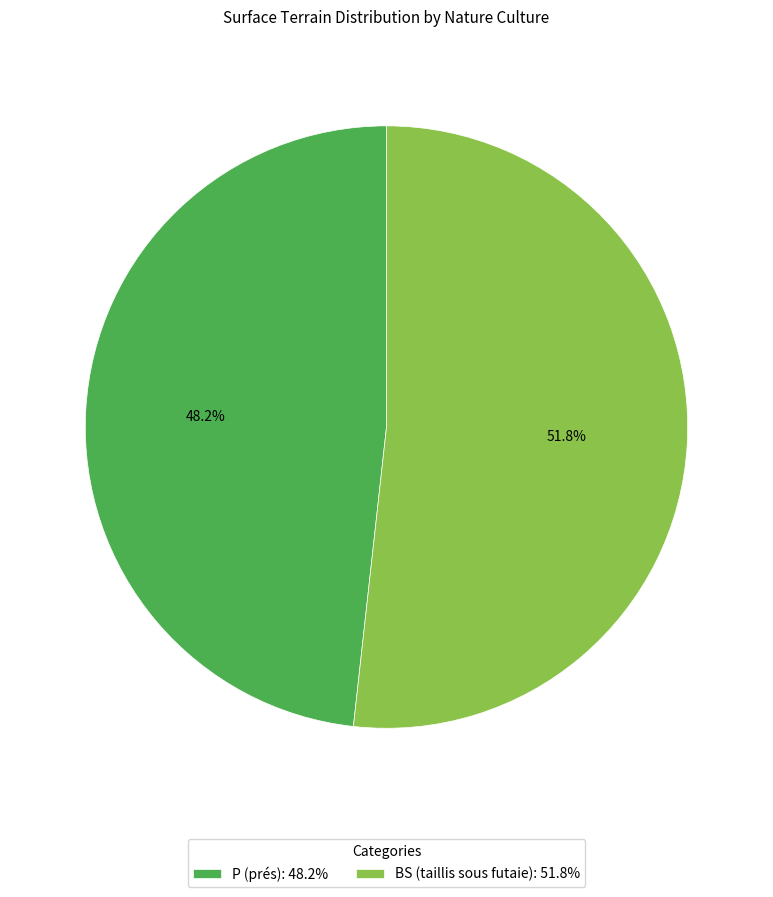

Which category has the smallest portion of the pie?

P (prés)